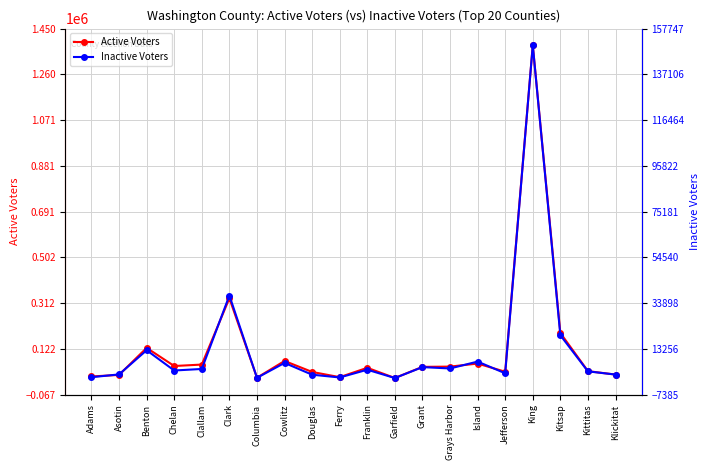

The Inactive Voters series shows 10872 at Clark. True or false?

False